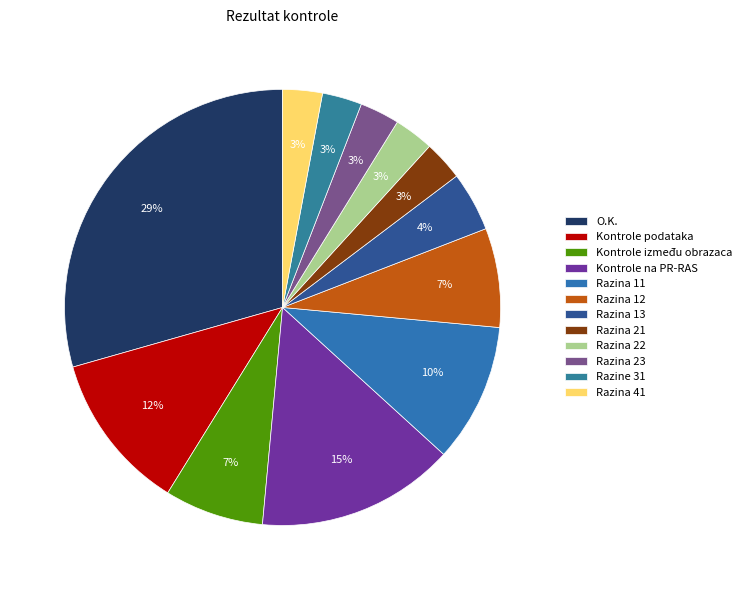

Is it true that Razina 21 is 1% of the pie?

False